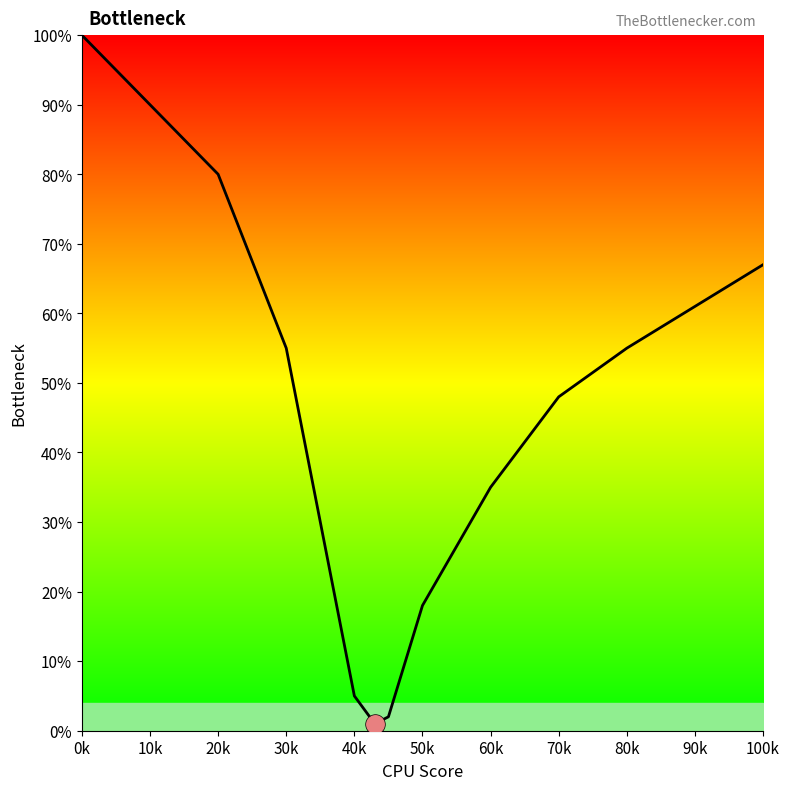

What is the greatest value displayed?

100